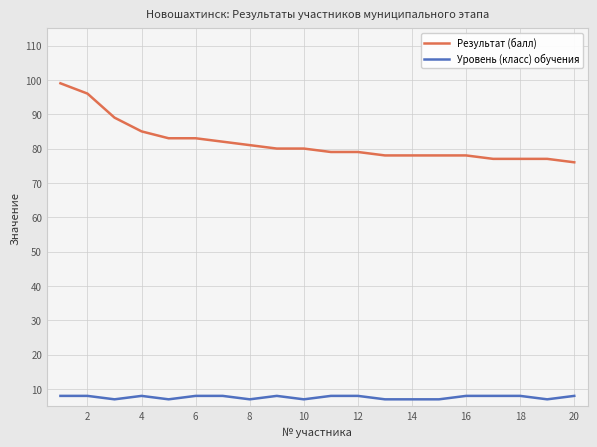

Rank the series by their maximum value, from highest to lowest.

Результат (балл), Уровень (класс) обучения